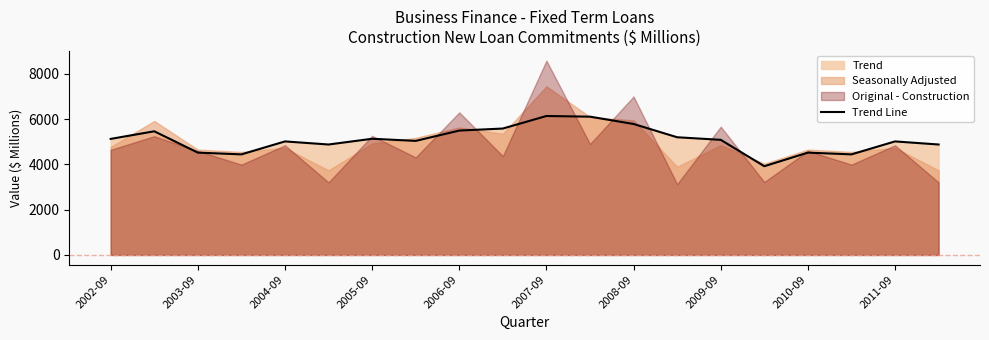

Where does the data first go above 5081?

2002-09